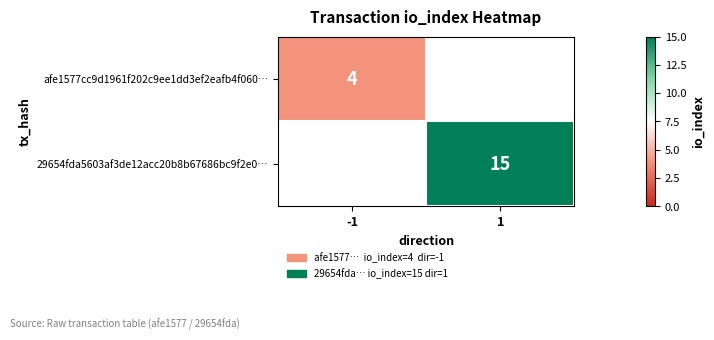

Which has a higher value, -1 or 1?

1